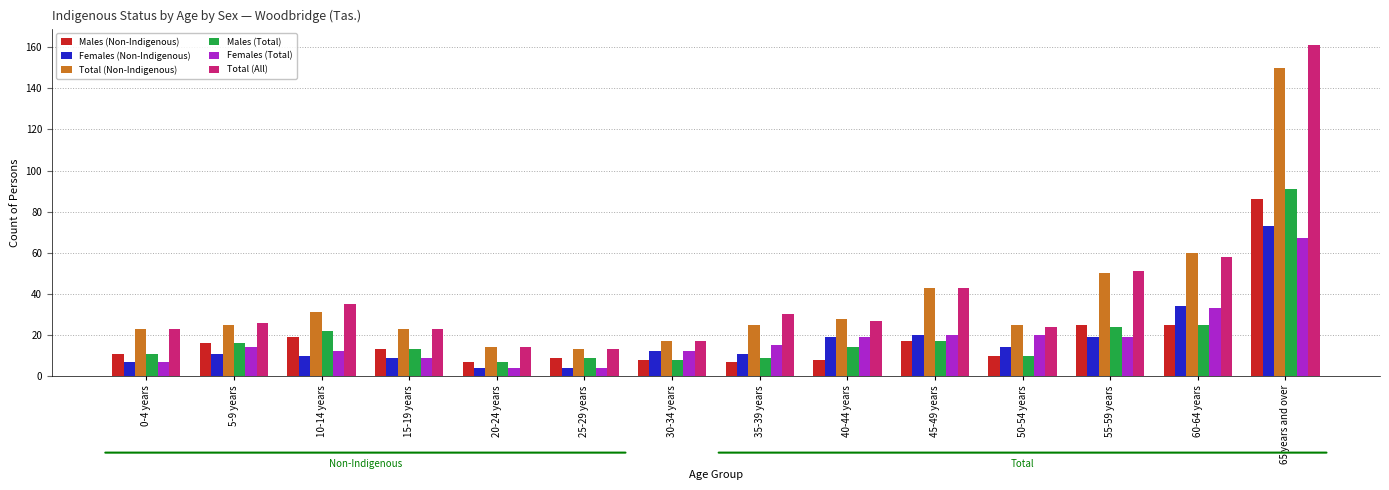

Which series has the widest spread of values?

Total (All)